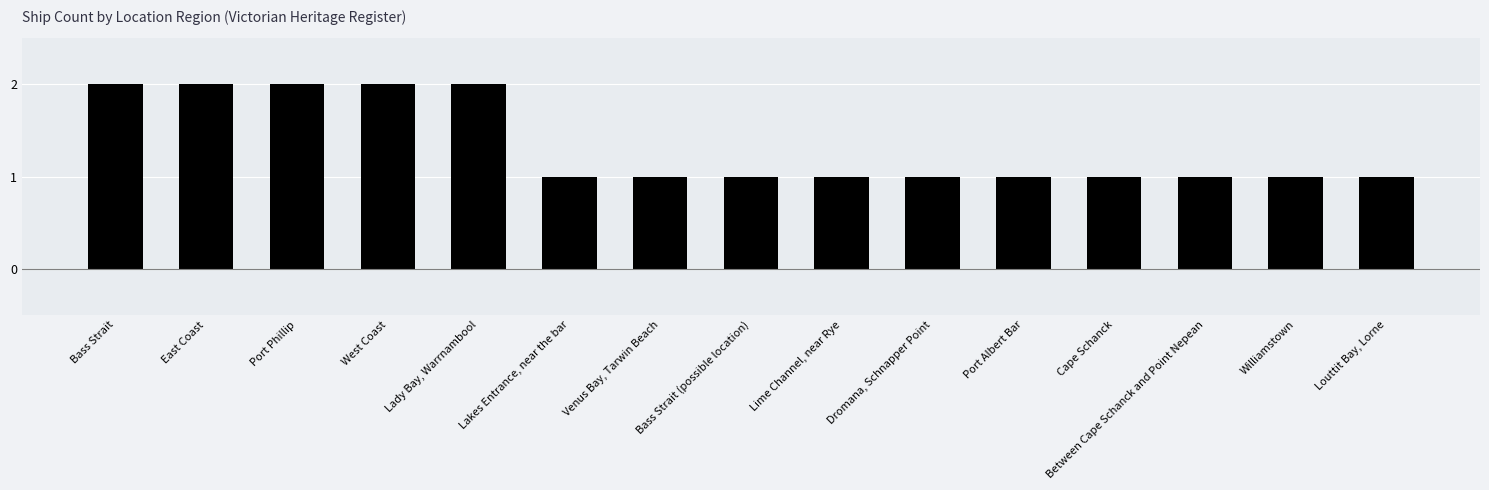

True or false: the data shows 1 at Louttit Bay, Lorne.

True